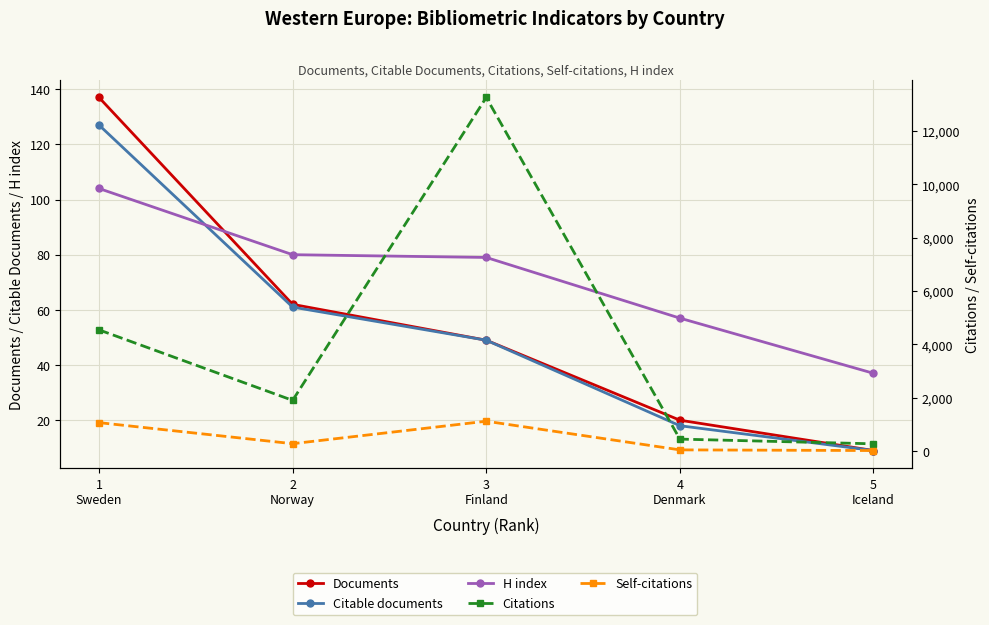

The Documents series shows 78 at 3
Finland. True or false?

False